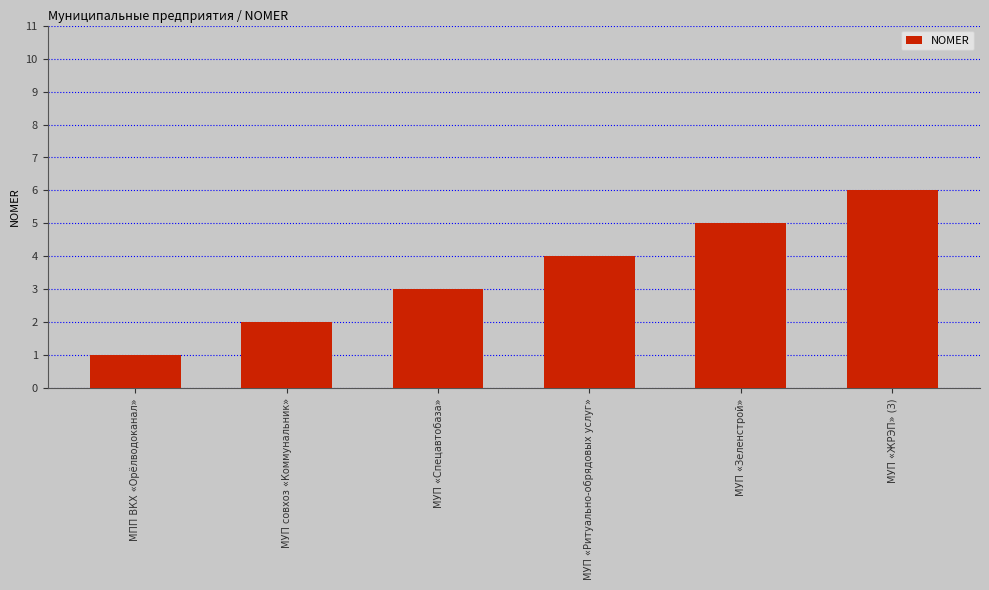

Reading left to right, transcribe all the data shown in this chart.

МПП ВКХ «Орёлводоканал»=1	МУП совхоз «Коммунальник»=2	МУП «Спецавтобаза»=3	МУП «Ритуально-обрядовых услуг»=4	МУП «Зеленстрой»=5	МУП «ЖРЭП» (З)=6